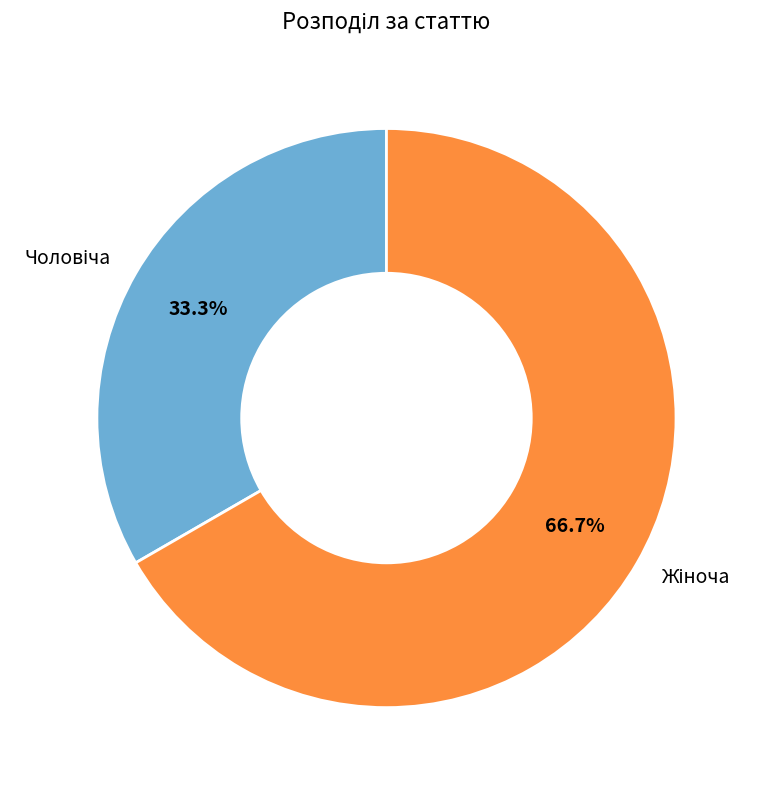

Is there any slice that represents more than half of the pie?

Yes